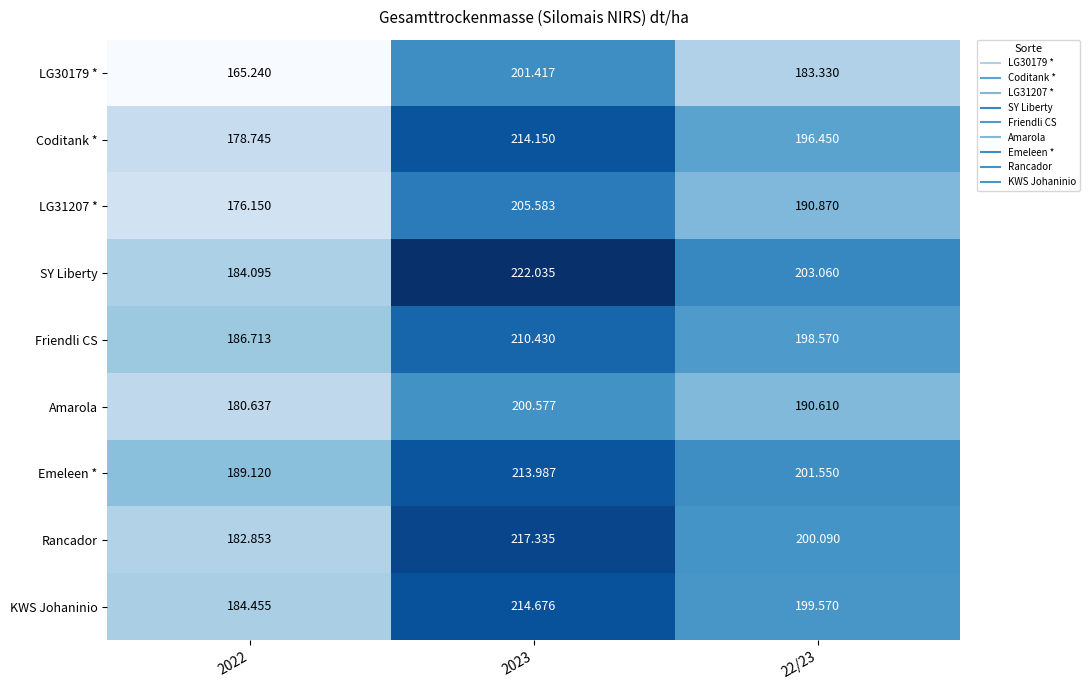

How many data points does each series have?

3